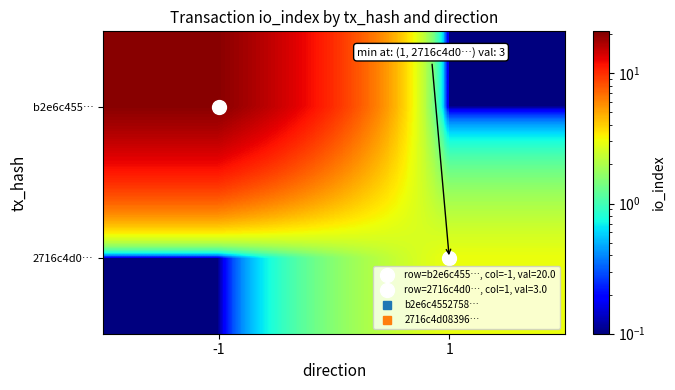

What is the smallest value displayed?

0.1